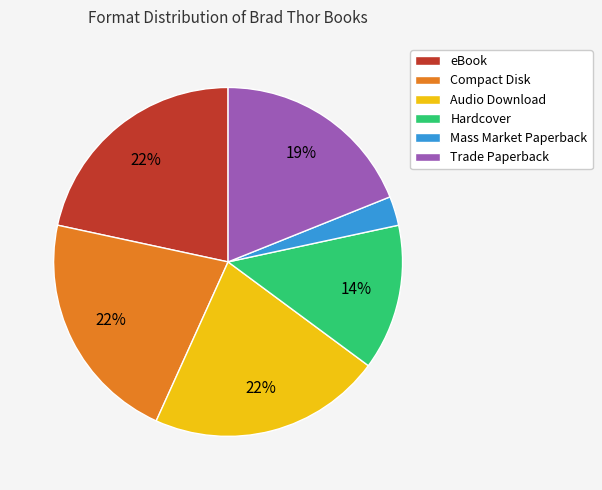

How many slices are in this pie chart?

6